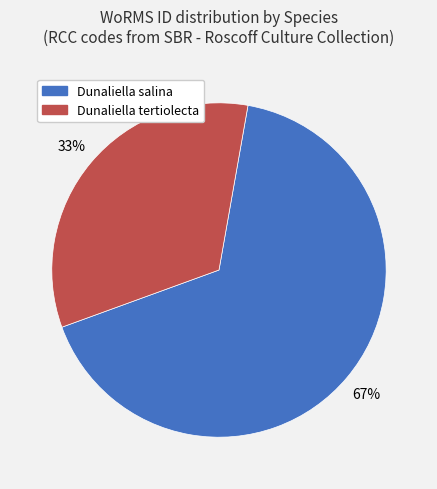

Approximately how many times larger is the value at Dunaliella tertiolecta compared to Dunaliella salina?

0.5